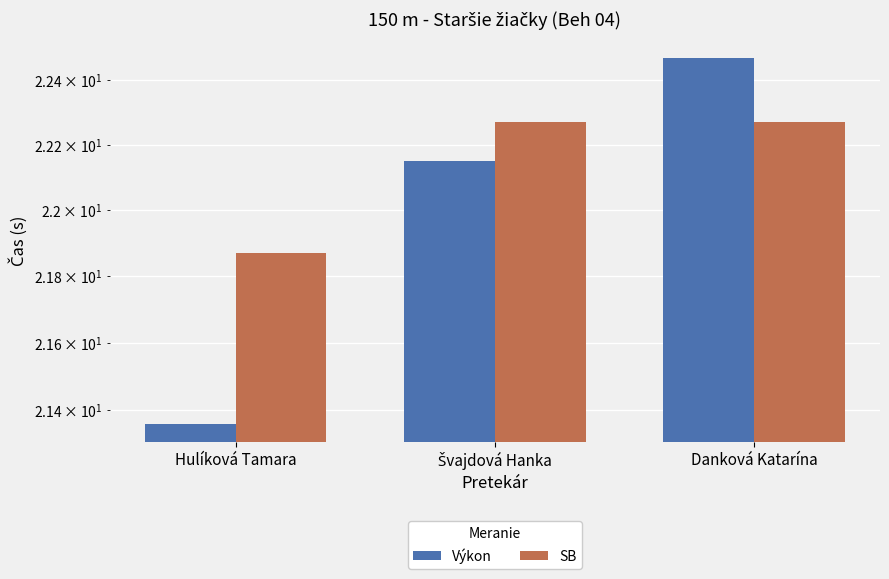

Which category has the highest value across all series?

Danková Katarína